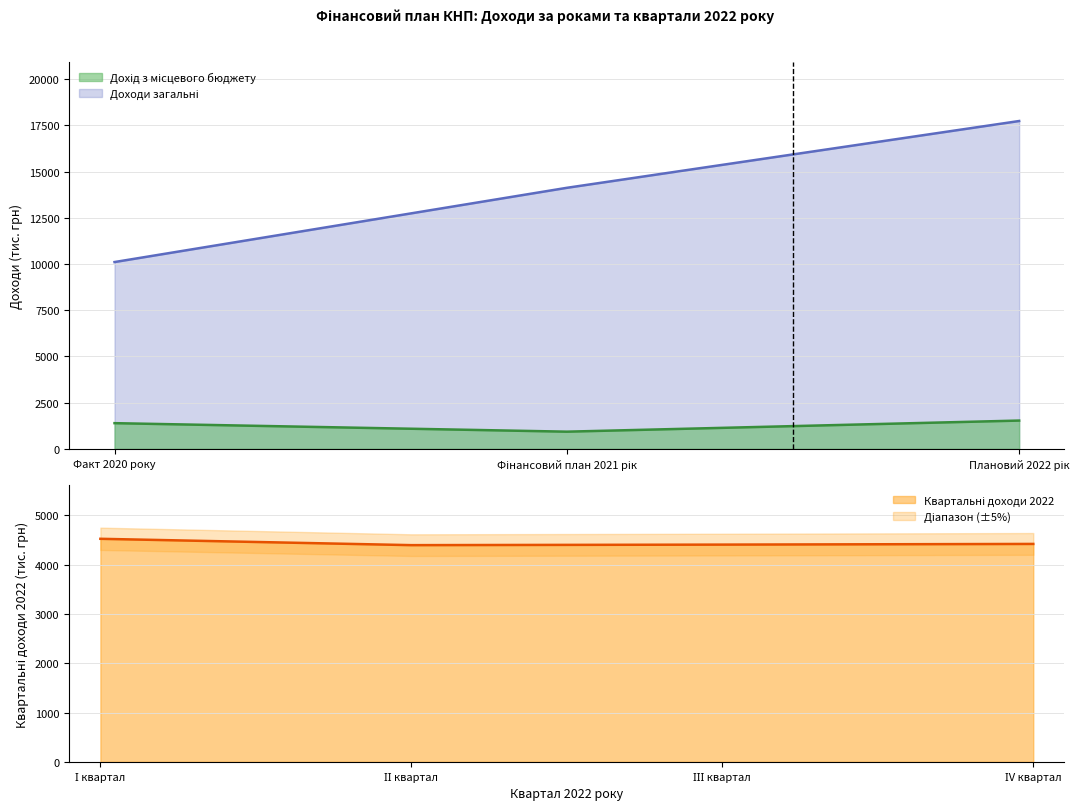

Is the value of Доходи at Фінансовий план 2021 рік greater than the value of Дохід з місцевого бюджету at Фінансовий план 2021 рік?

Yes